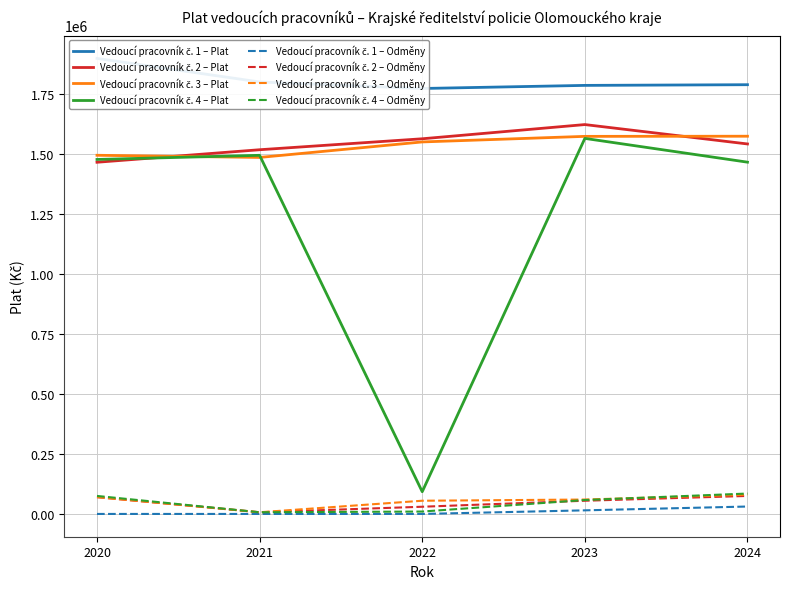

What is the value of the Vedoucí pracovník č. 4 point at the 1st from the left?

1476181